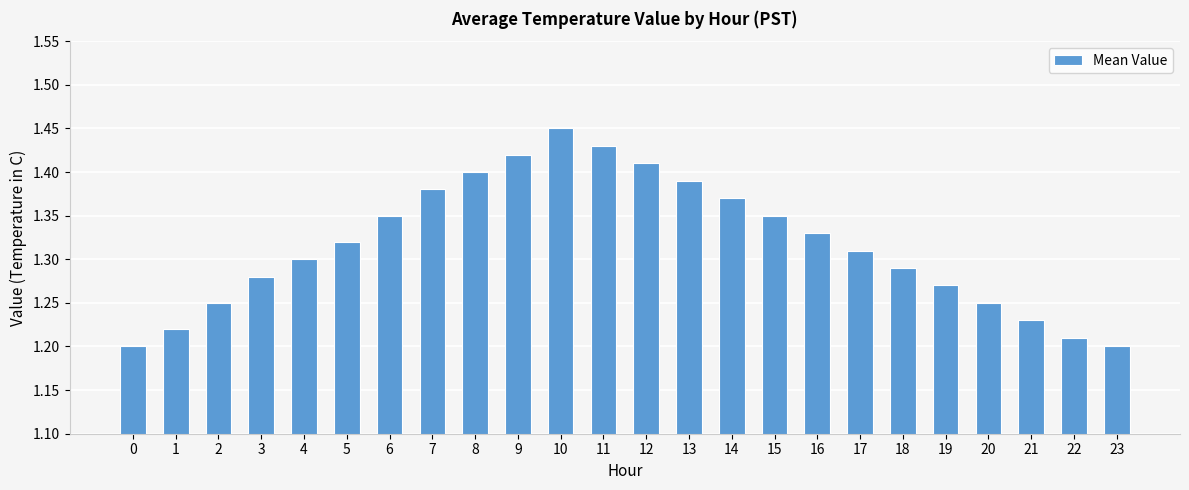

Count the values in the range 1 to 2.

24